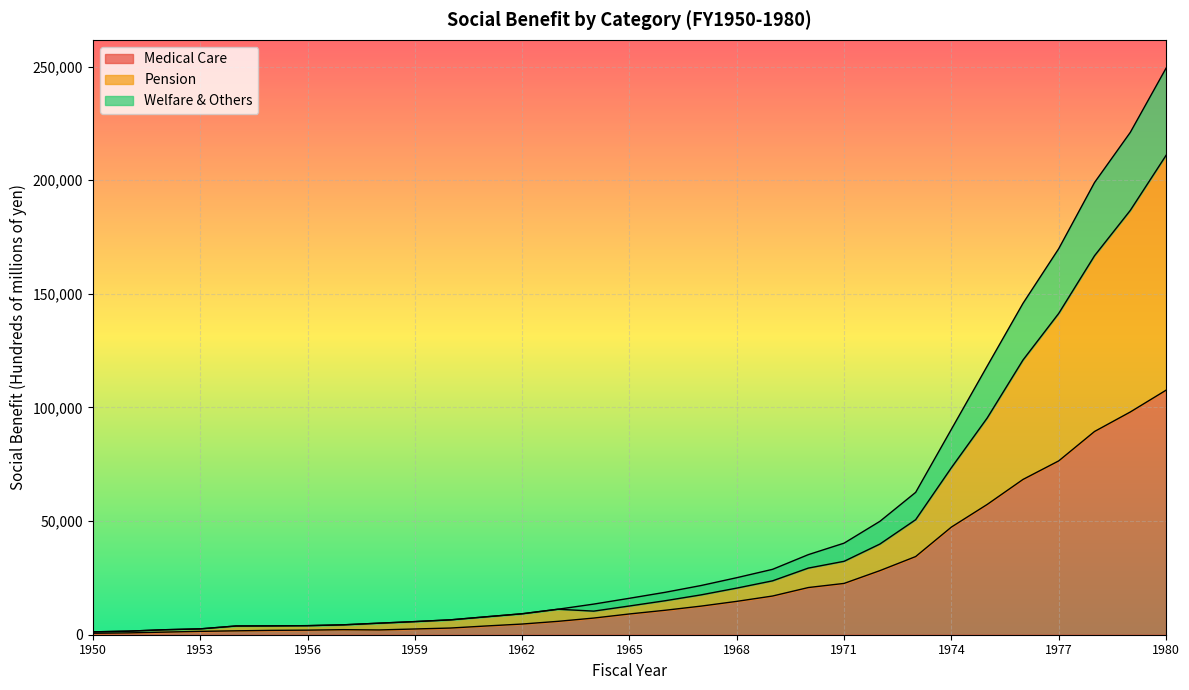

What is the highest value of the Medical Care series?

107598